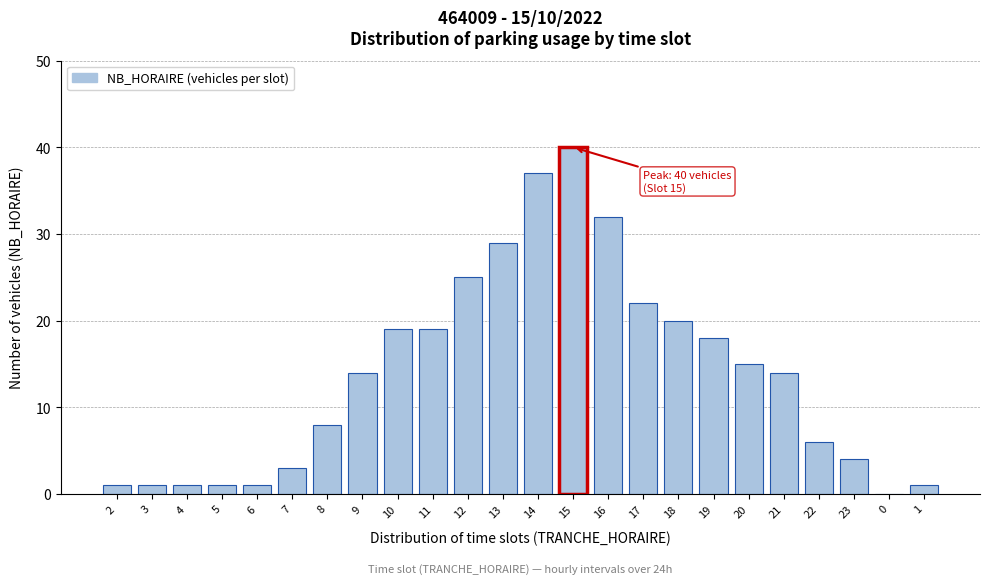

Reading left to right, list all the values displayed in this chart.

2=1	3=1	4=1	5=1	6=1	7=3	8=8	9=14	10=19	11=19	12=25	13=29	14=37	15=40	16=32	17=22	18=20	19=18	20=15	21=14	22=6	23=4	0=0	1=1